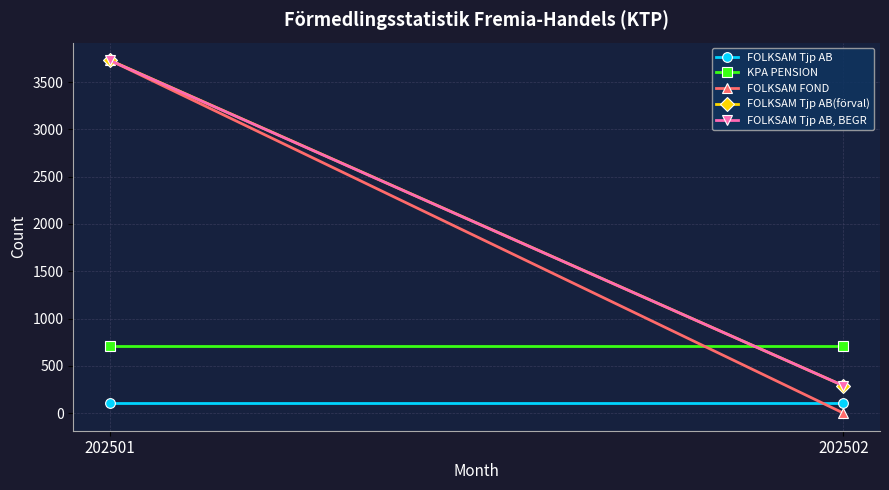

Rank the series by their maximum value, from lowest to highest.

FOLKSAM Tjp AB, KPA PENSION, FOLKSAM Tjp AB, BEGR, FOLKSAM FOND, FOLKSAM Tjp AB(förval)